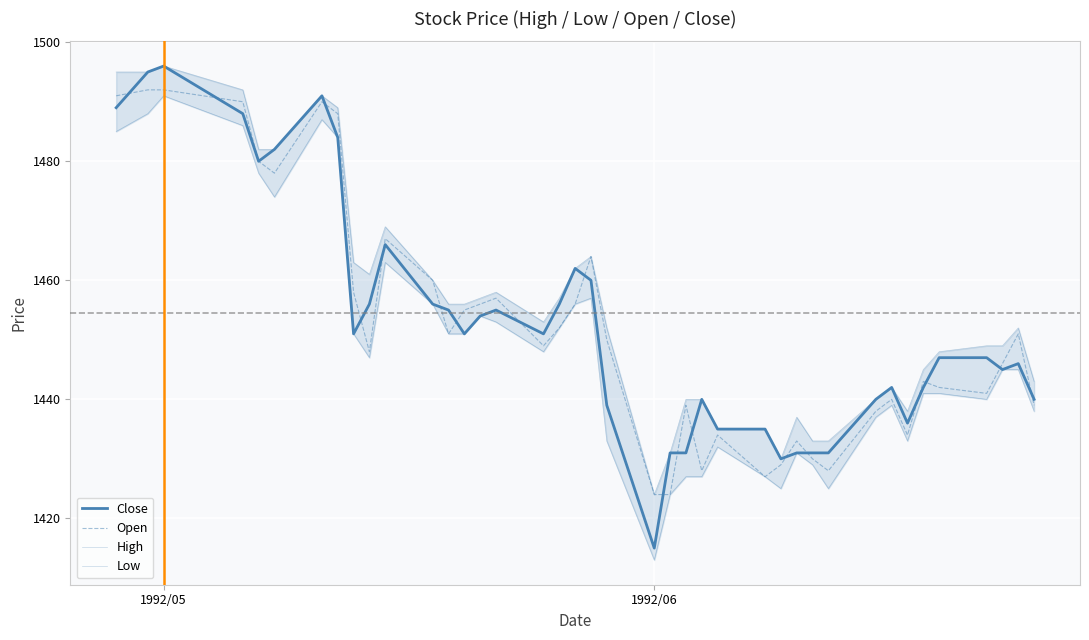

How many values in the High series exceed 1453?

19